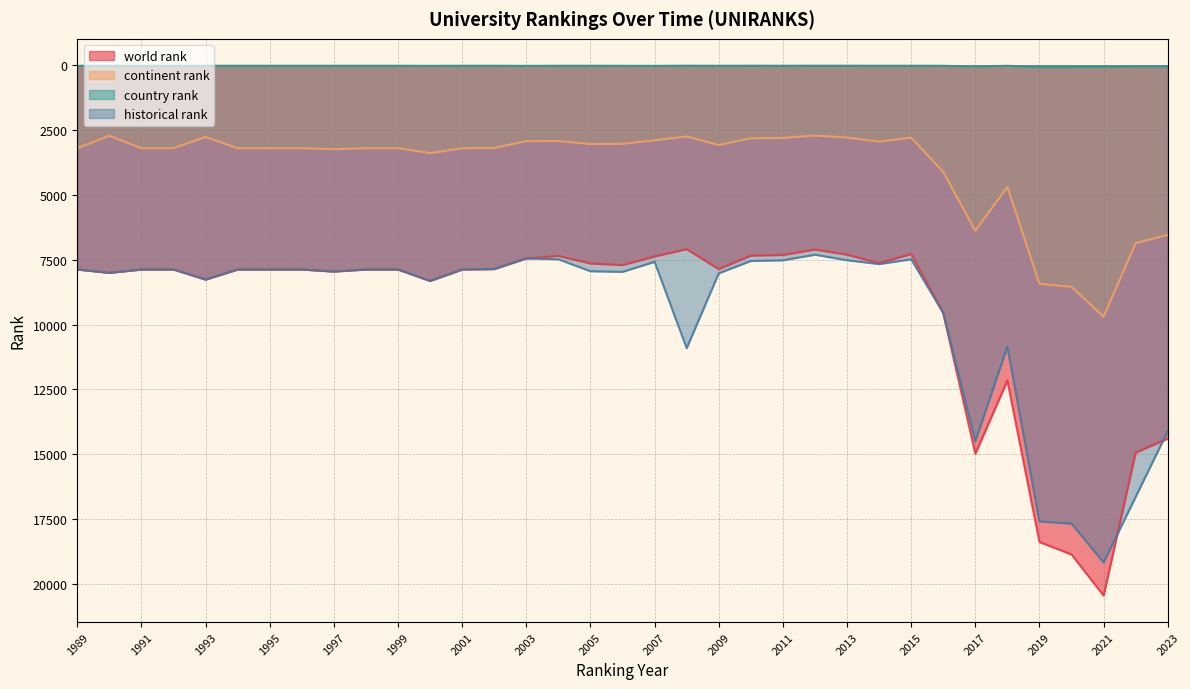

At which label does world rank reach its peak?

2021